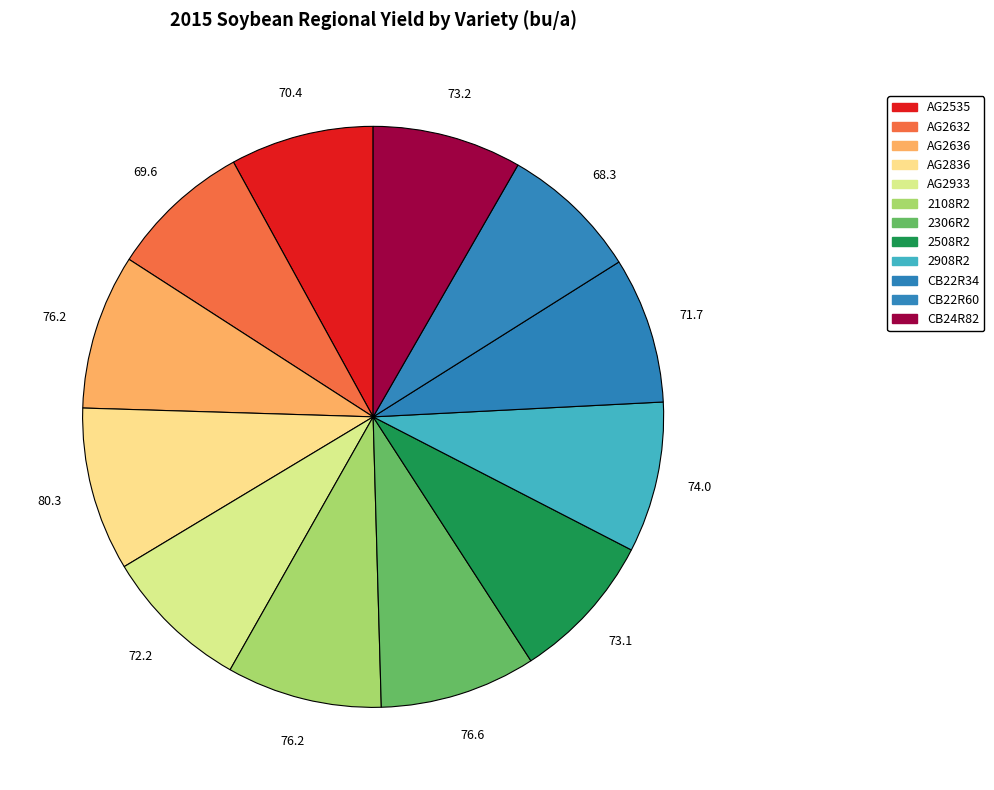

Between 2108R2 and 2306R2, which is larger?

2306R2